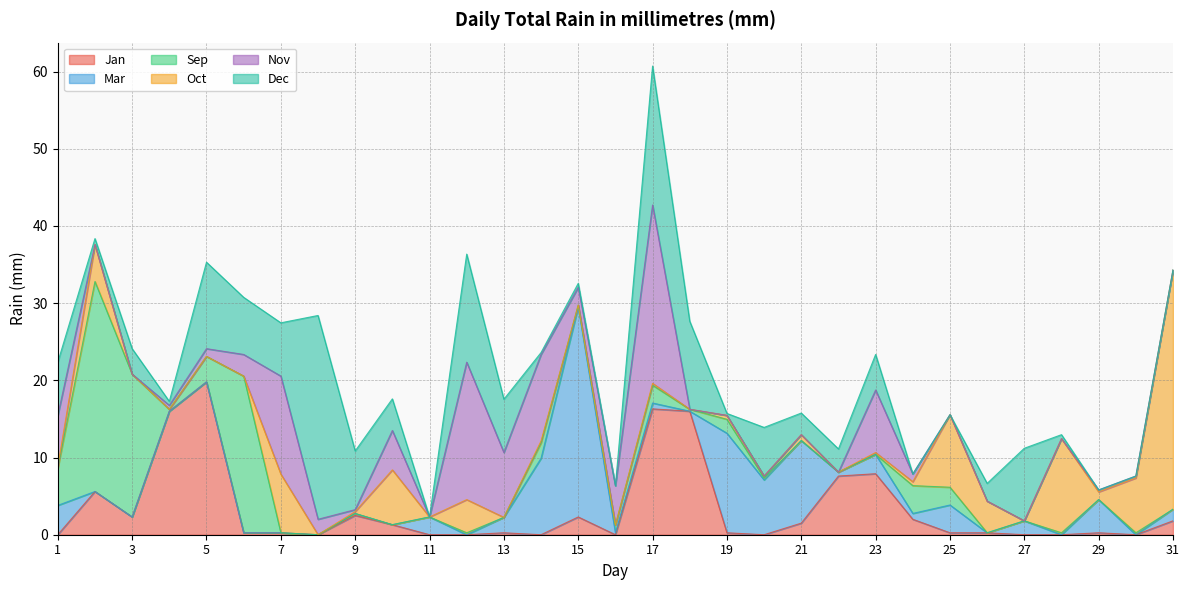

The value of Jan at 13 is 0.2. True or false?

True